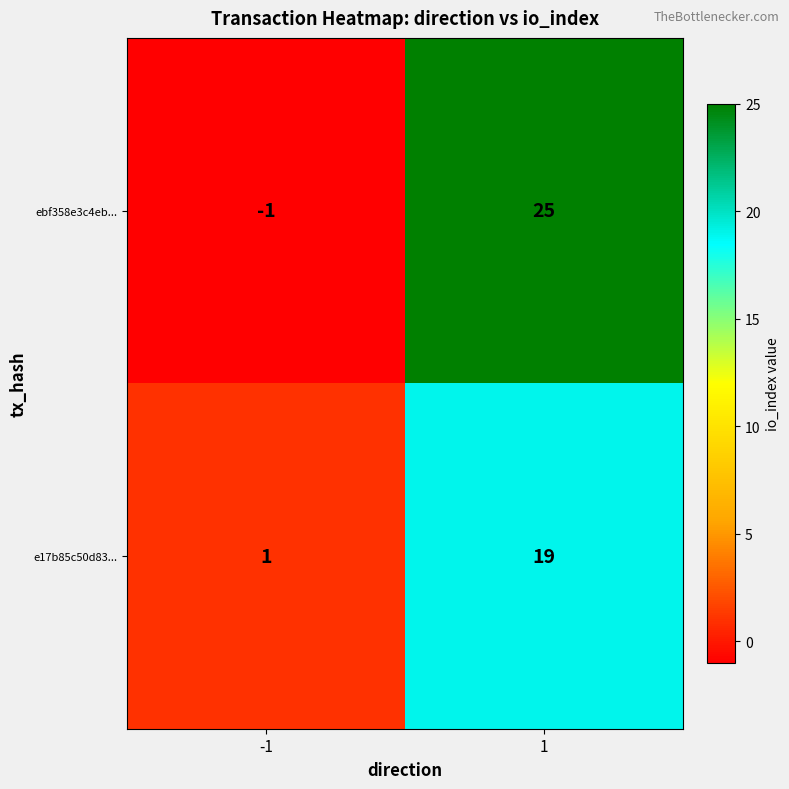

What is the sum of all ebf358e3c4eb... values?

24